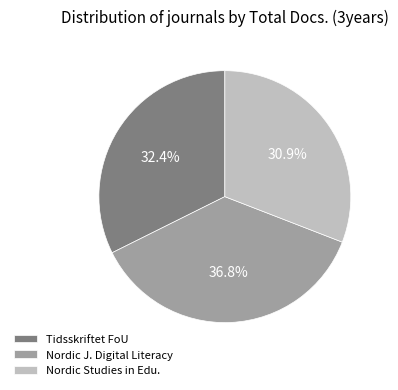

Which category has the smallest portion of the pie?

Nordic Studies in Edu.